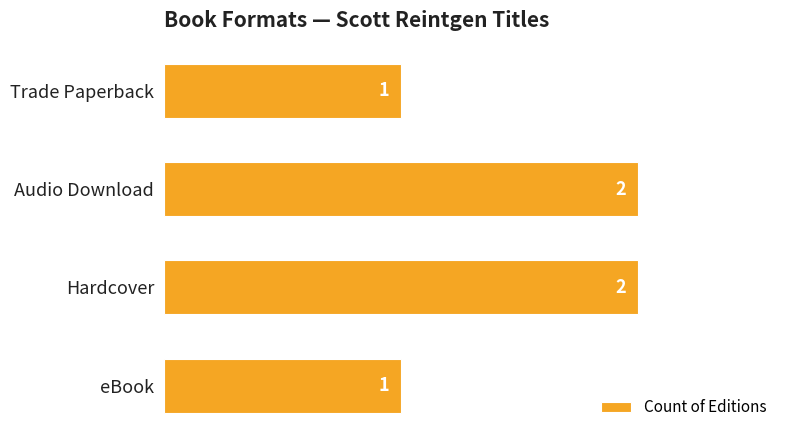

True or false: the data shows 1 at Hardcover.

False